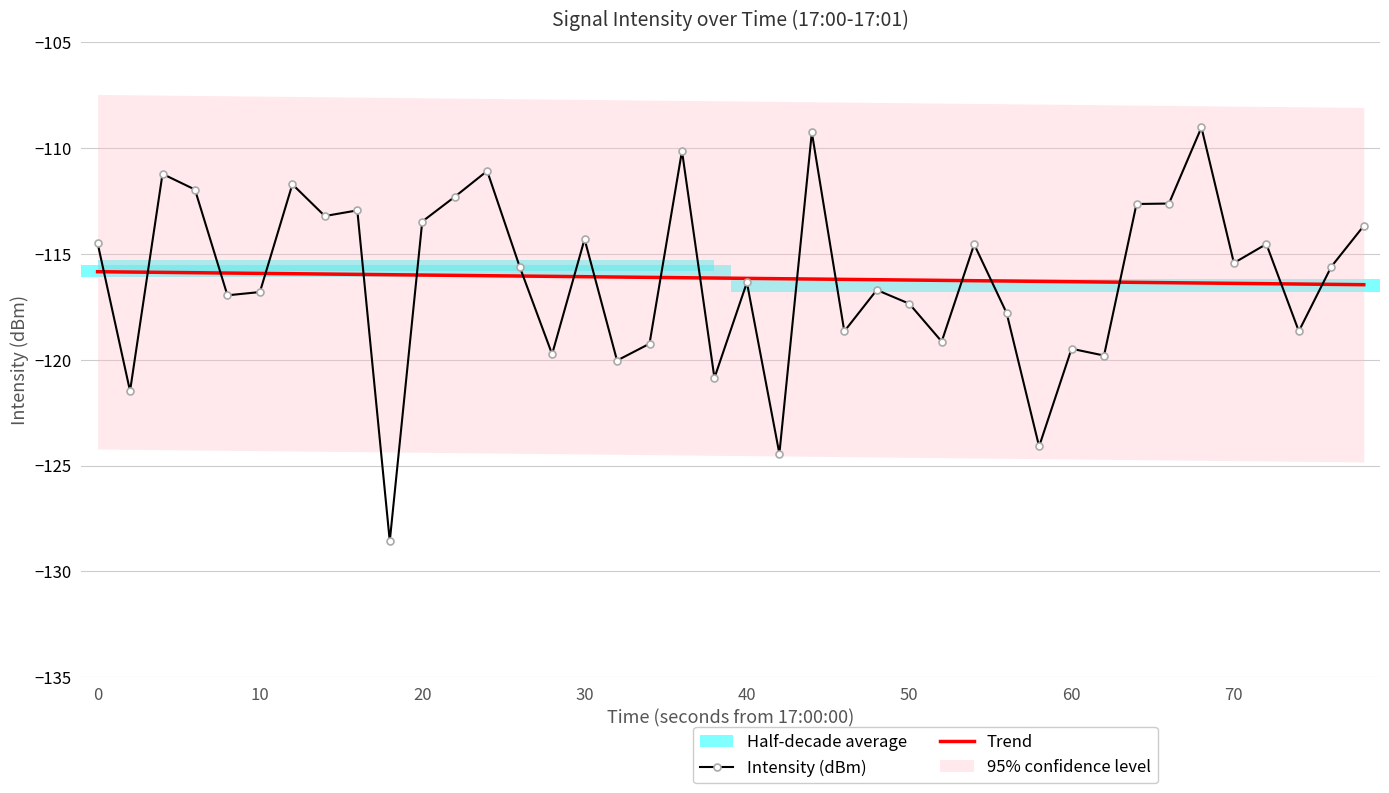

How many intersections are there between Trend and Intensity (dBm)?

18